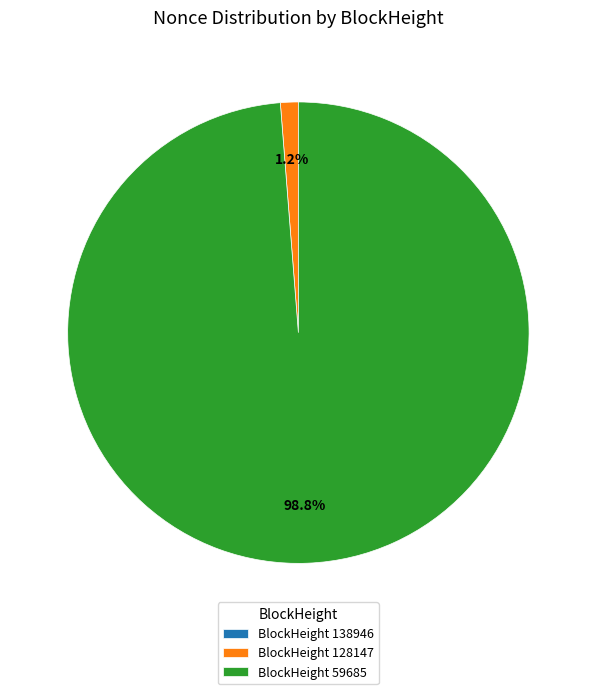

What portion of the pie excludes BlockHeight 59685?

1.2%